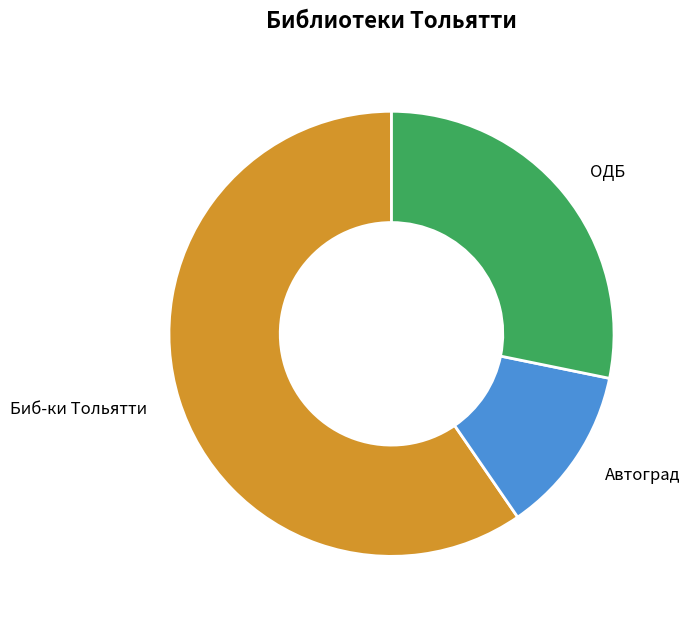

True or false: ОДБ accounts for 37% of the total.

False